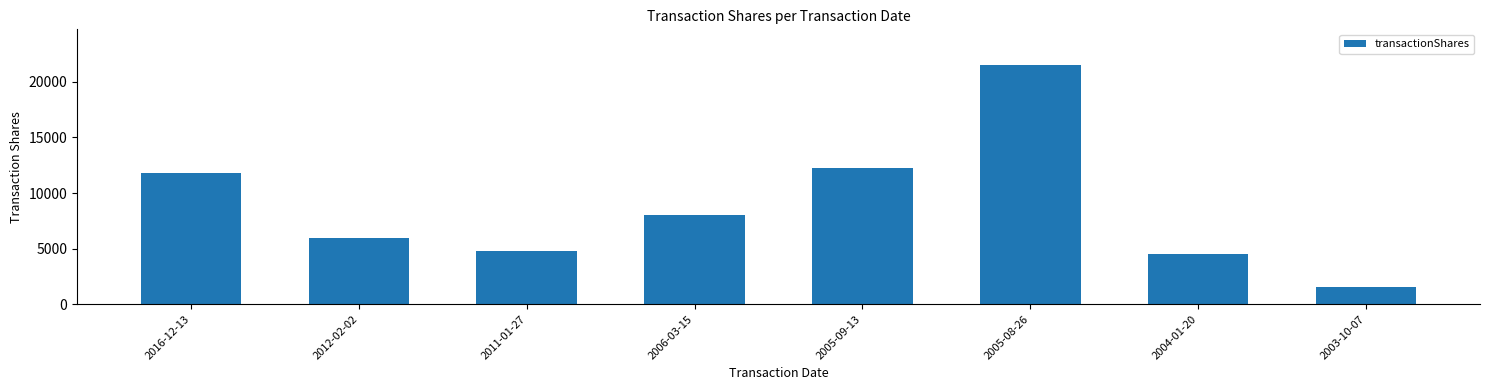

Reading right to left, transcribe all the data shown in this chart.

2003-10-07=1500	2004-01-20=4500	2005-08-26=21500	2005-09-13=12221	2006-03-15=8000	2011-01-27=4814	2012-02-02=5965	2016-12-13=11791